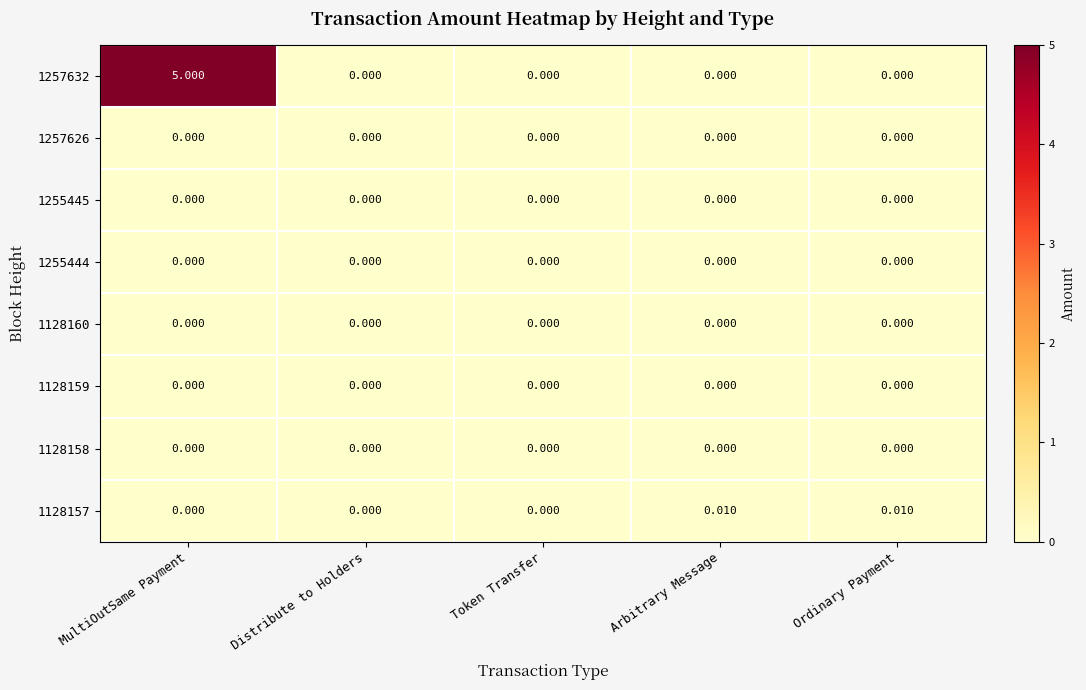

Which series has the largest range (max minus min)?

1257632